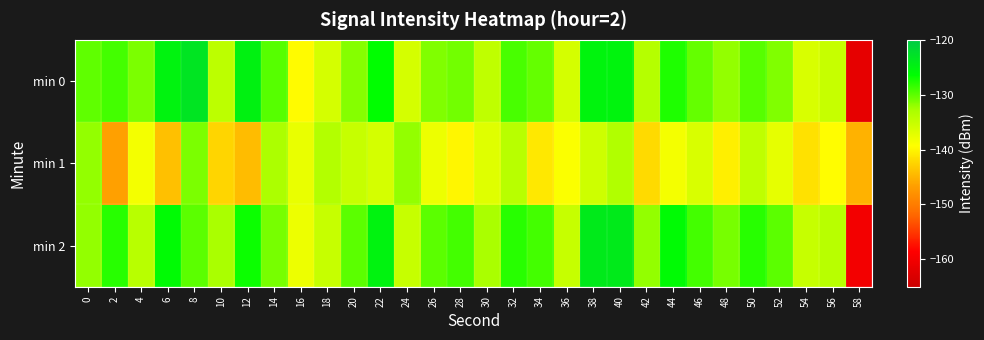

Which label corresponds to the largest value in the chart?

8